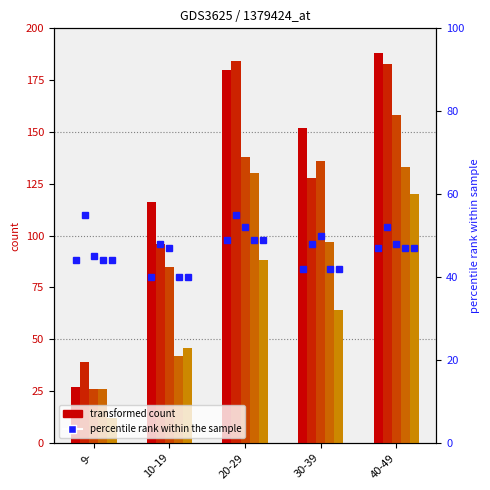

What is the smallest value displayed?

40